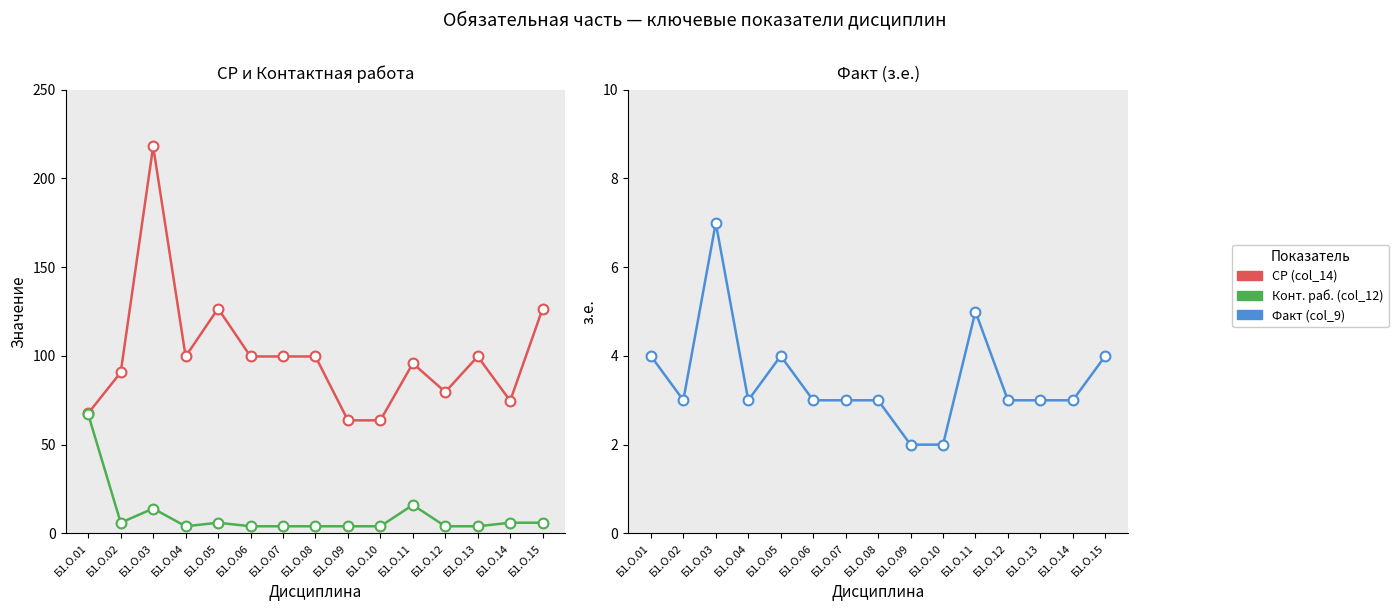

Which series reaches the maximum Y coordinate?

СР (col_14)